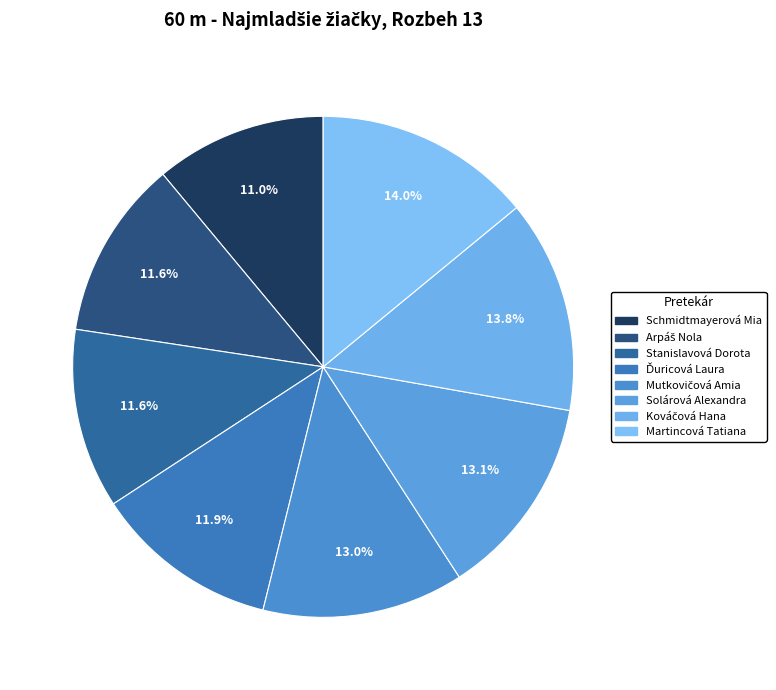

Which slice is the largest?

Martincová Tatiana